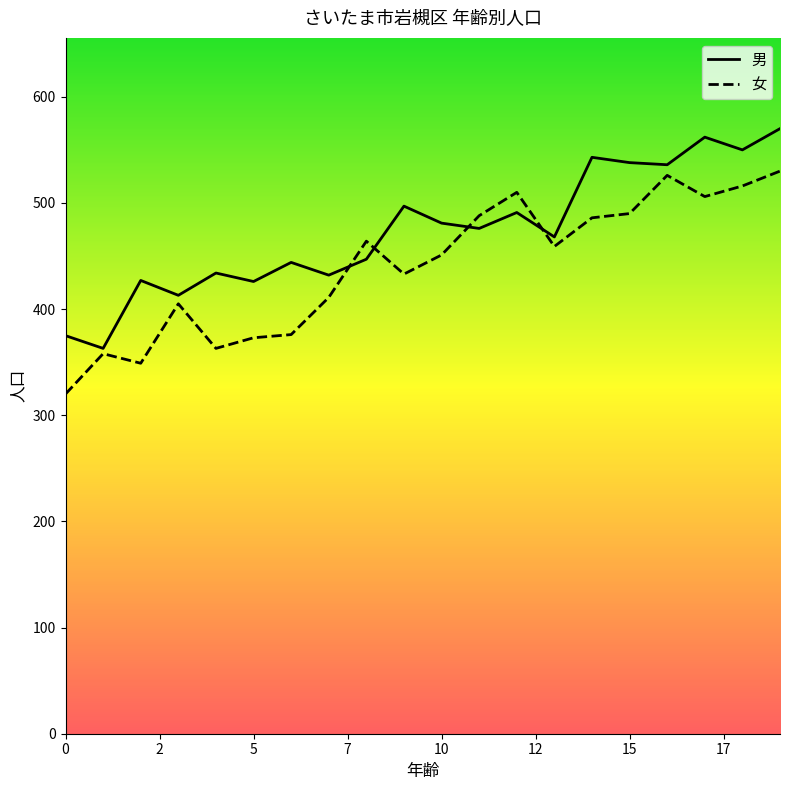

How many interior local peaks does the 男 series have?

7